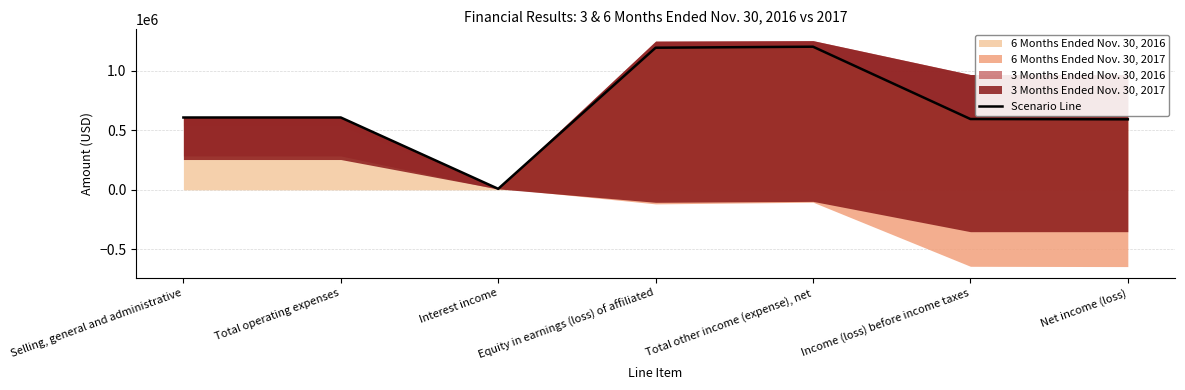

At which label does 6 Months Ended Nov. 30, 2016 reach its minimum?

Interest income